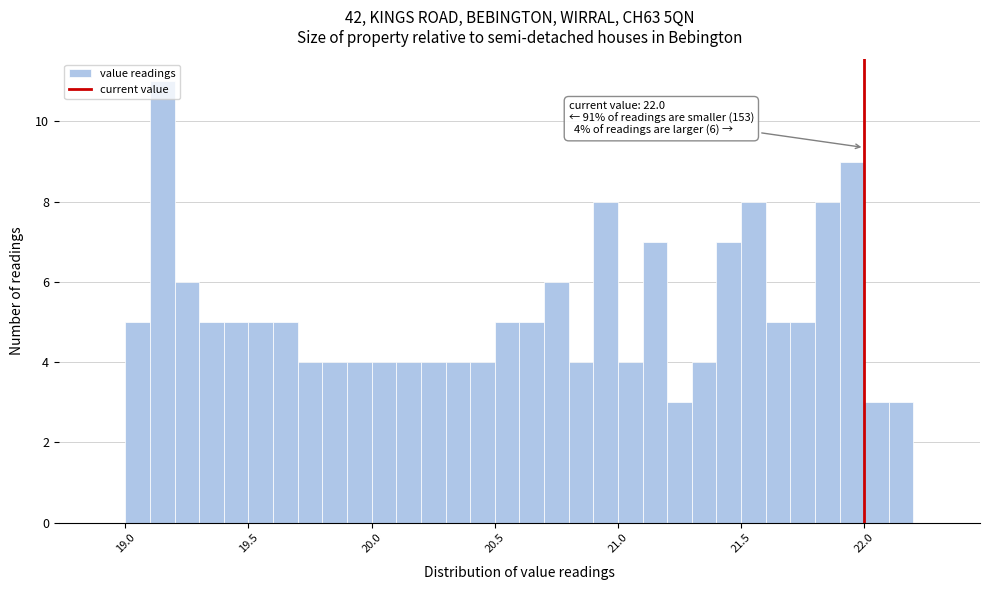

Read against the x-axis, roughly where is the centre of the tallest bar?

19.15